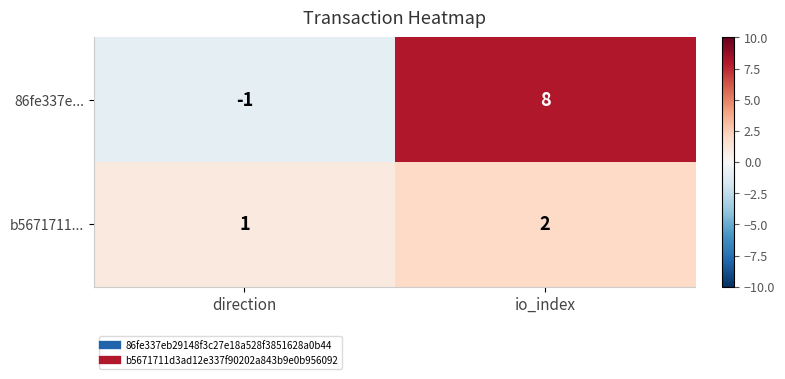

The value of 86fe337e... at direction is -2. True or false?

False